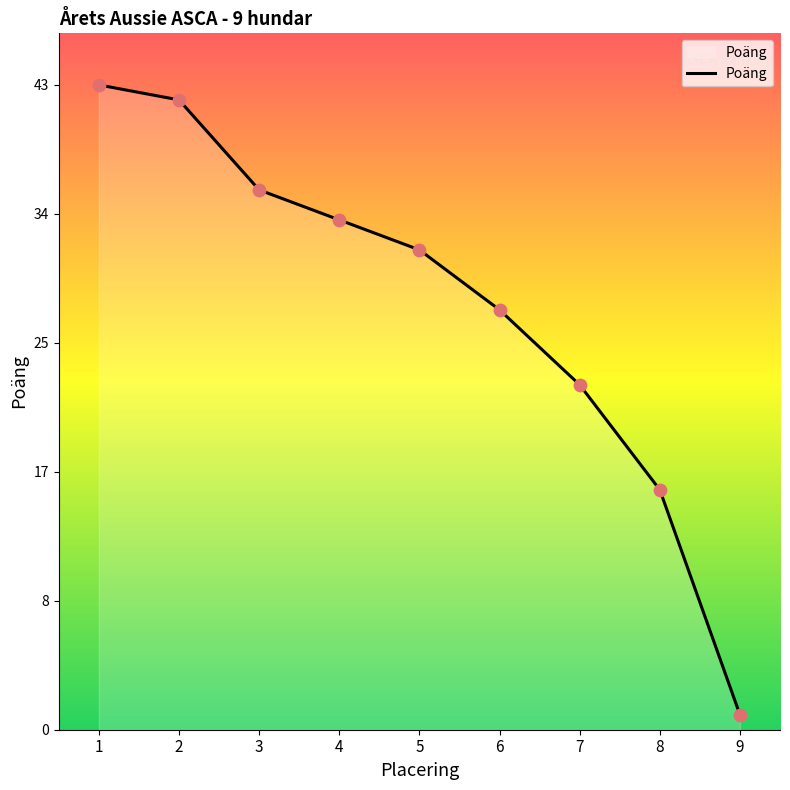

What is the ratio of the value at 9 to the value at 8?

0.1